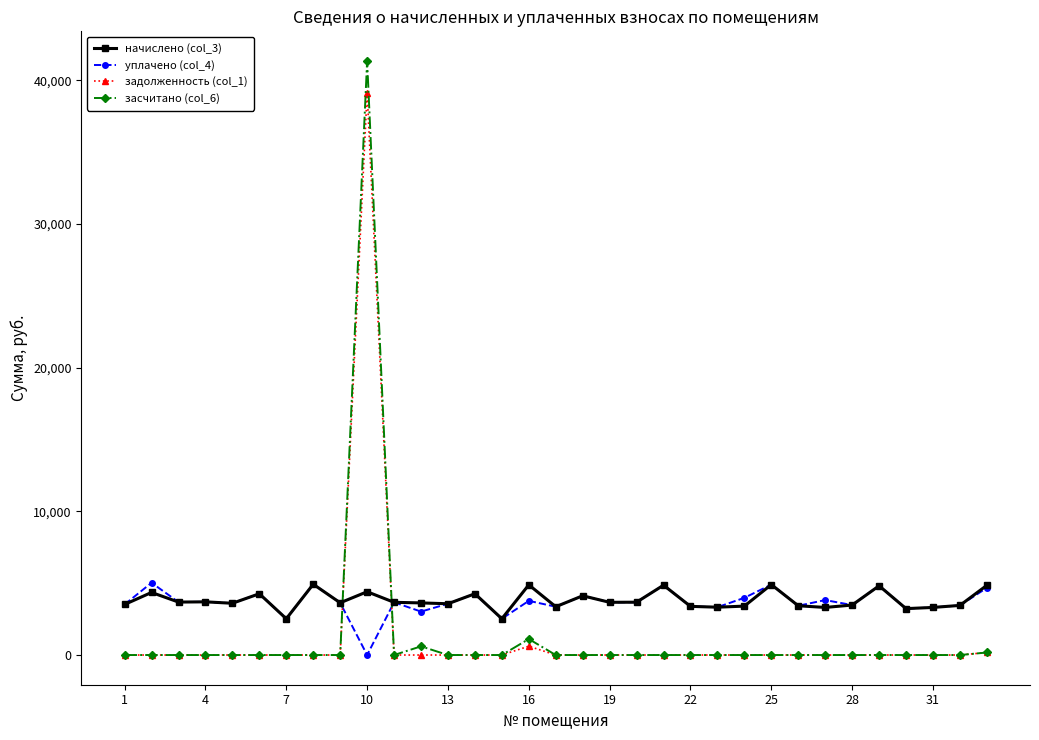

After their last crossing, which series has the higher values: засчитано (col_6) or уплачено (col_4)?

уплачено (col_4)